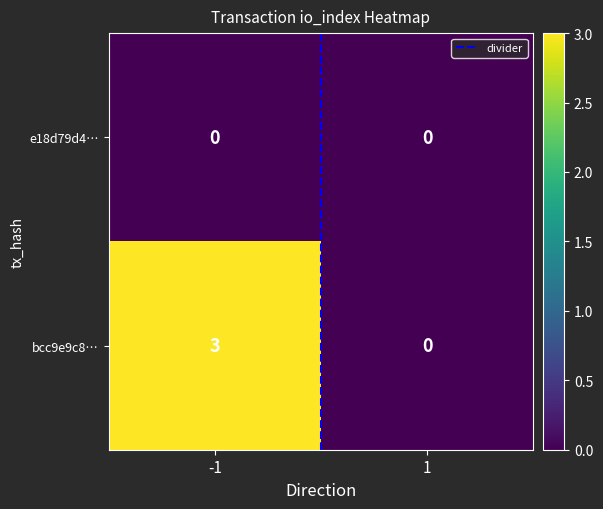

What is the total value across all series at -1?

3